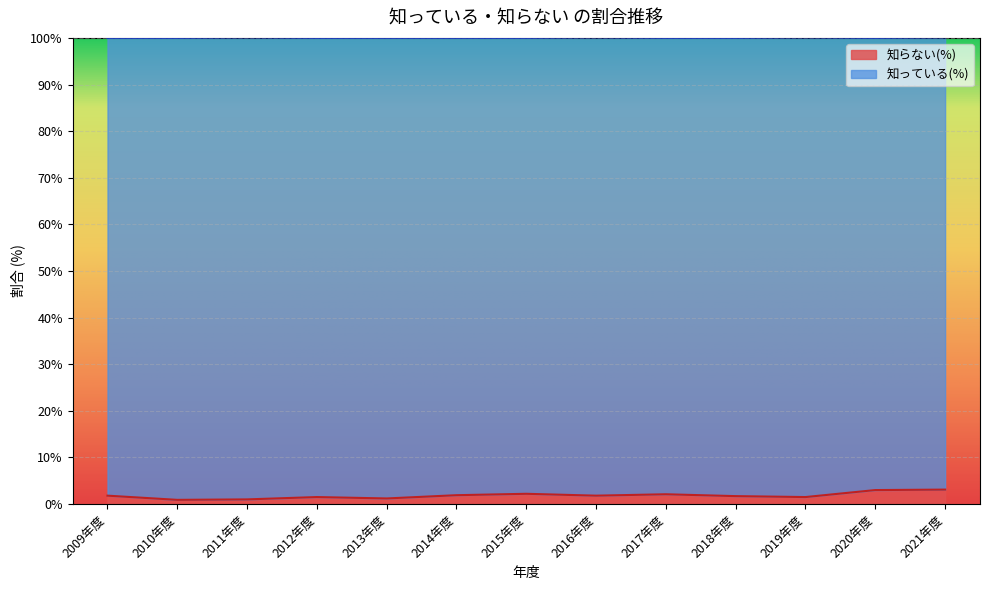

True or false: the data shows 2.2 at 2015年度.

True